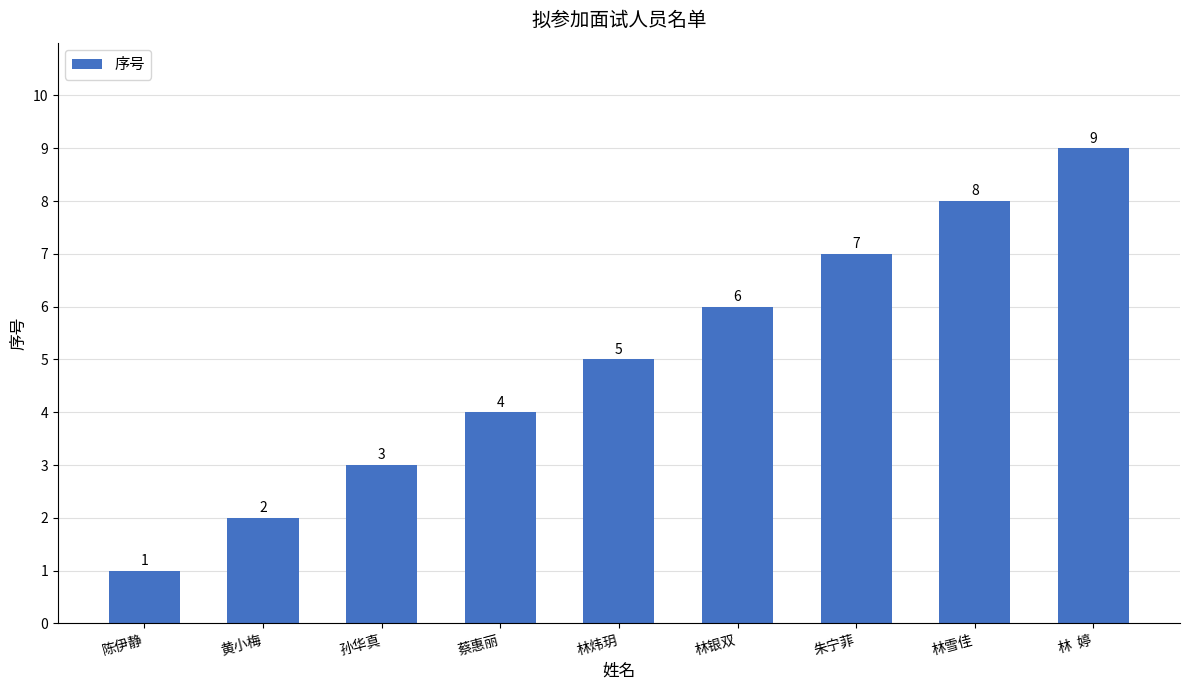

What is the label of the 2nd bar from the left?

黄小梅